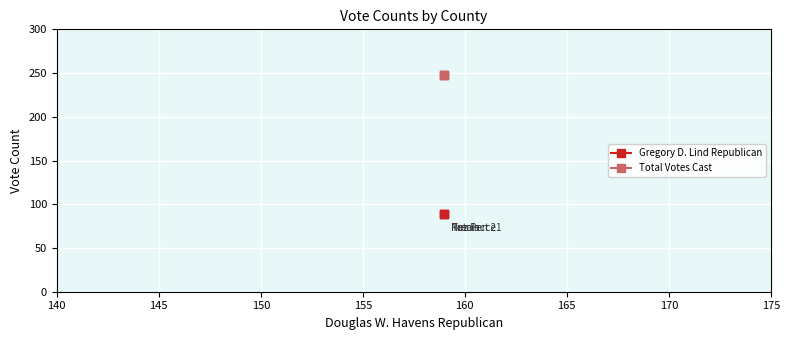

How many distinct data groups are displayed?

2